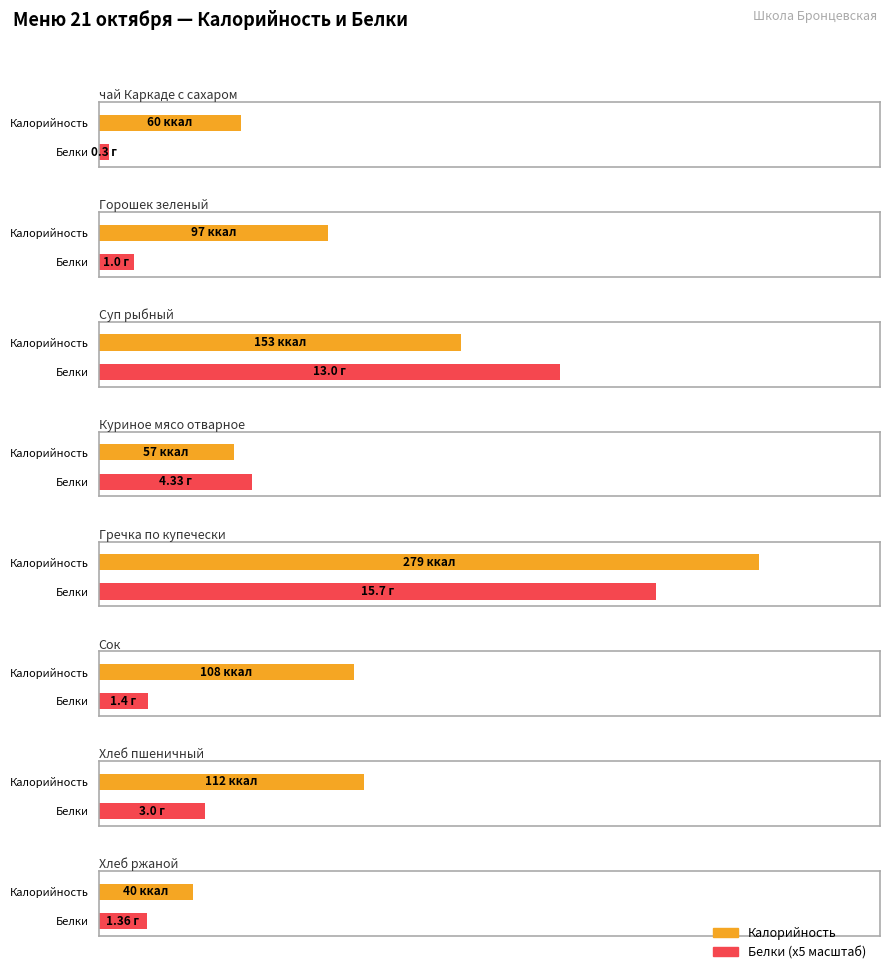

True or false: Белки has a value of 1.4 at Хлеб ржаной.

True